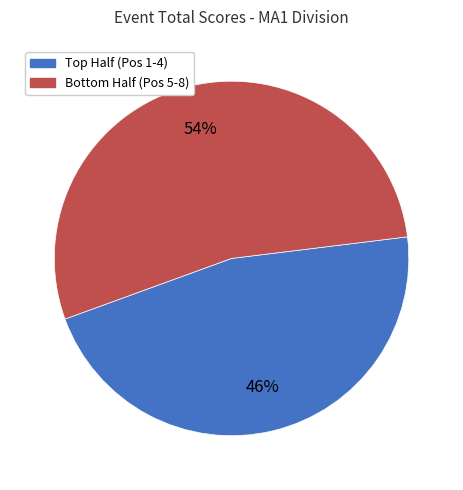

What is the smallest slice in the pie chart?

Top Half (Pos 1-4)